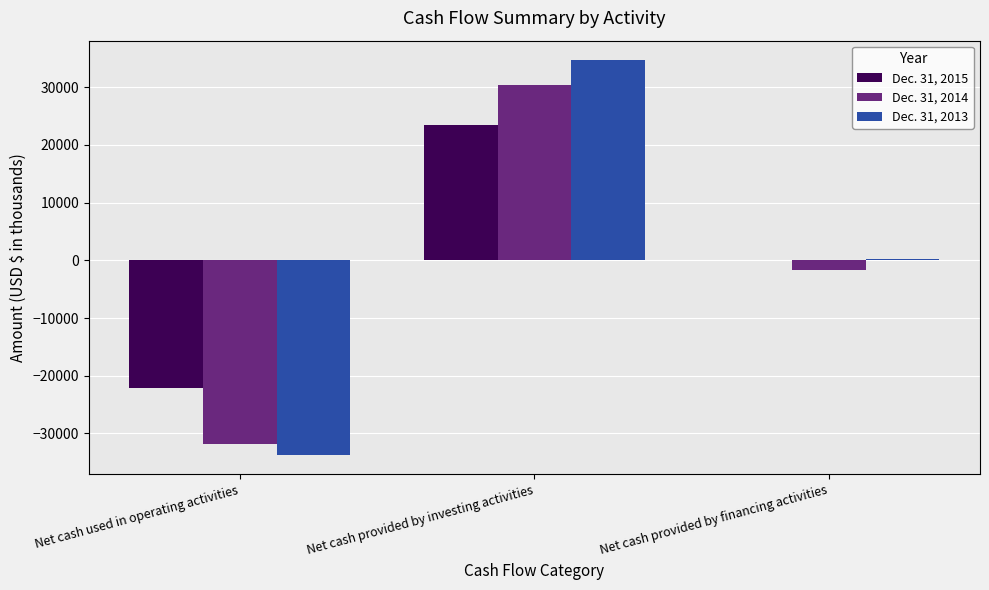

True or false: Dec. 31, 2013 has a value of 289 at Net cash provided by financing activities.

True